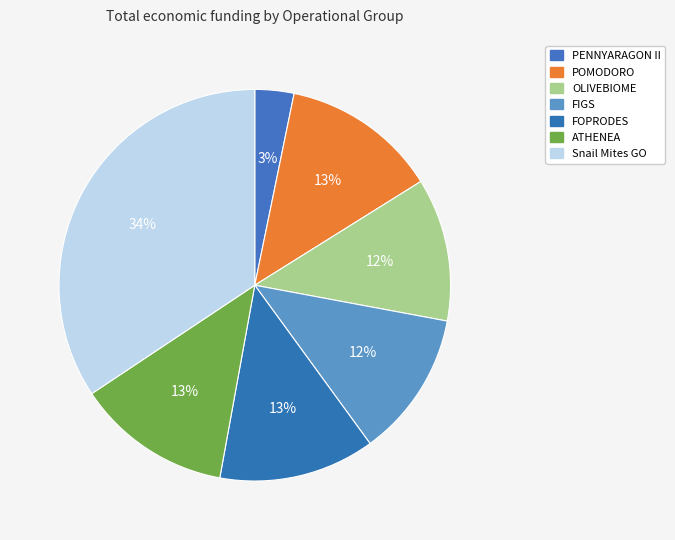

How much of the chart is everything except Snail Mites GO?

65.7%